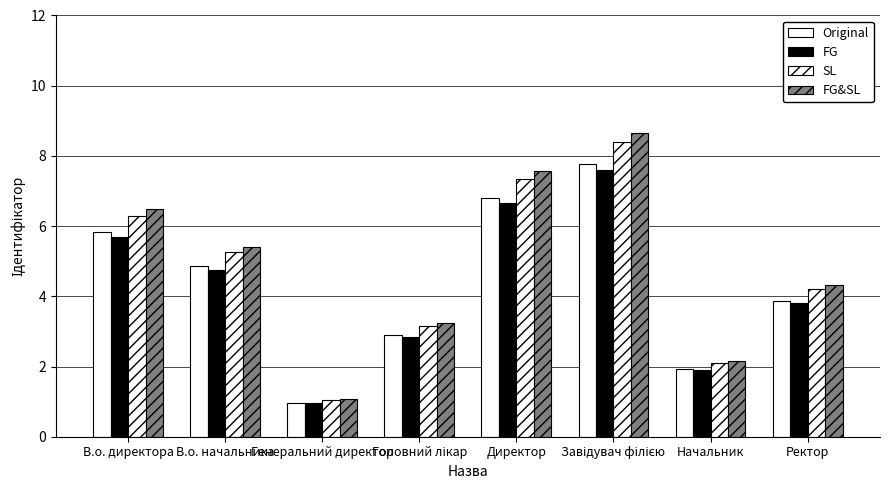

What is the value of the SL bar at the 1st from the left?

6.3